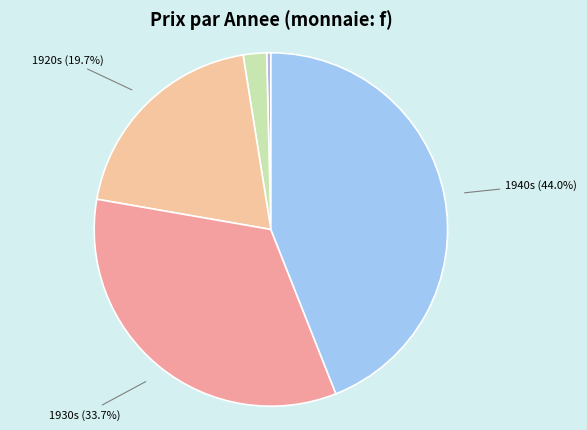

Which slice is the smallest?

1900s